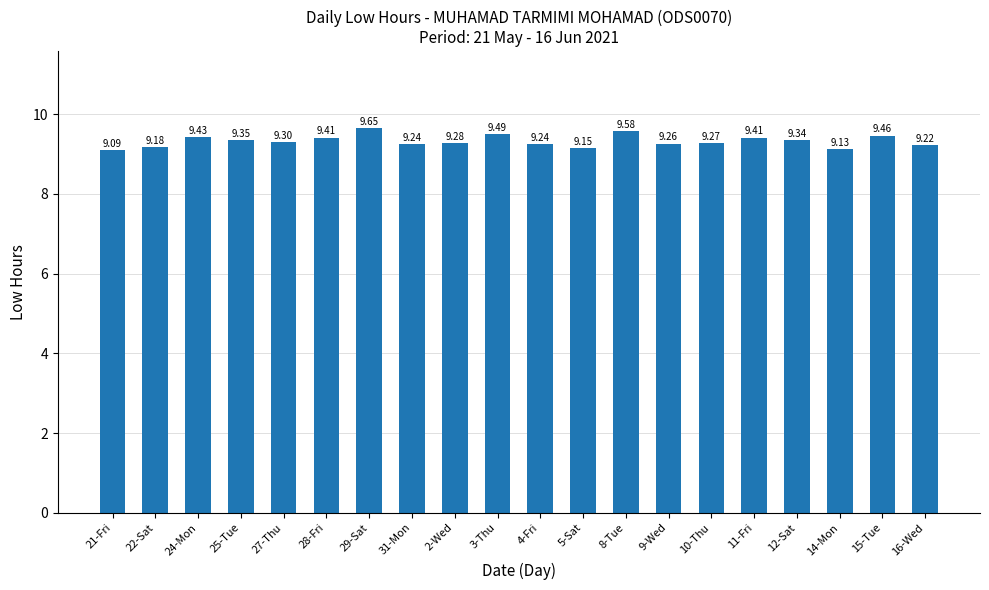

Approximately how many times larger is the value at 31-Mon compared to 9-Wed?

1.0